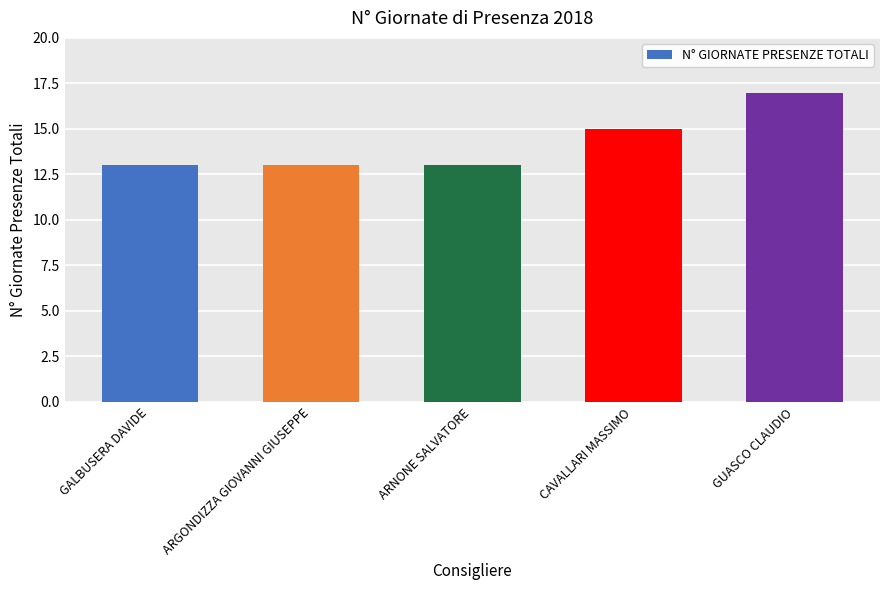

At which label is the value closest to 15?

CAVALLARI MASSIMO